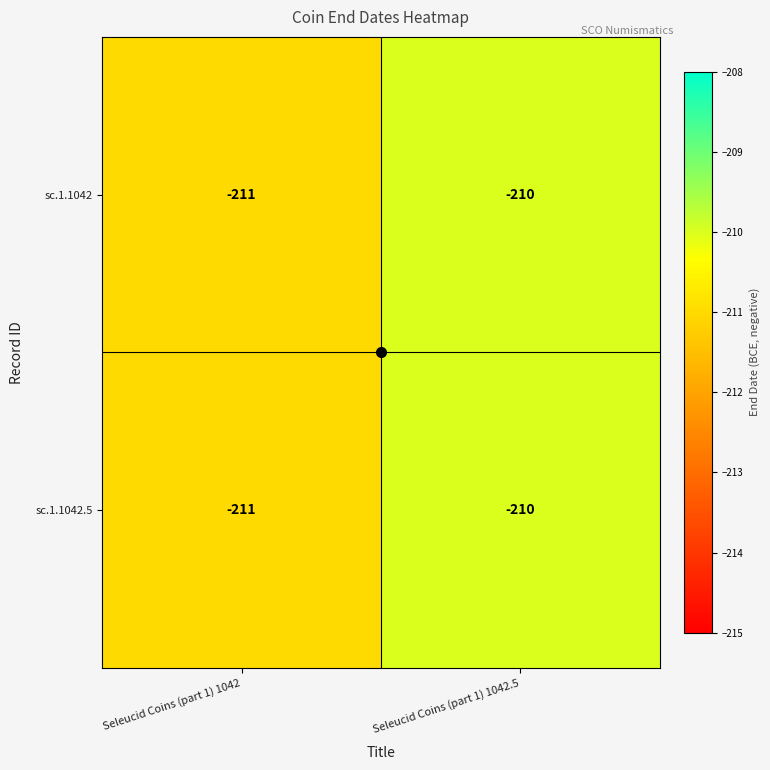

The sc.1.1042.5 series shows -210 at Seleucid Coins (part 1) 1042.5. True or false?

True